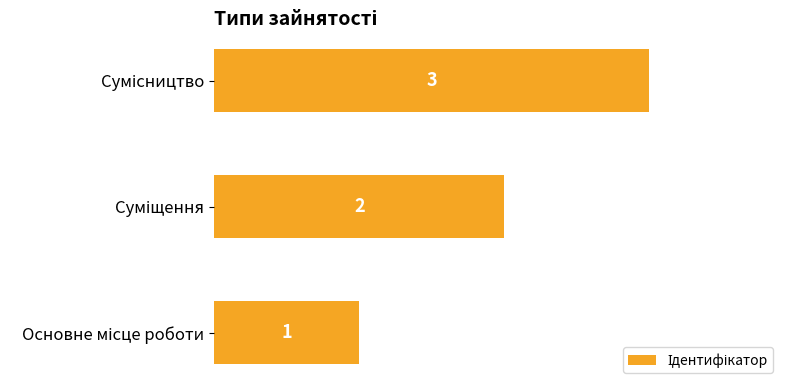

How many categories are shown in the chart?

3